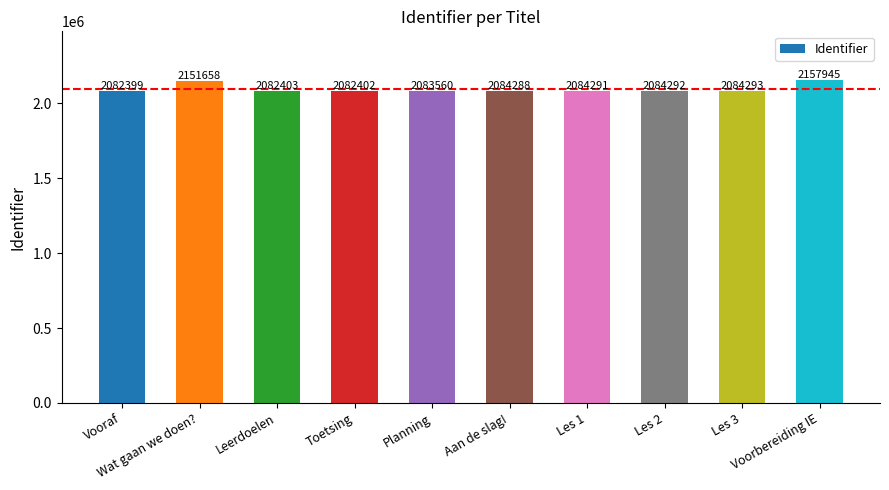

What is the label of the 2nd bar from the right?

Les 3